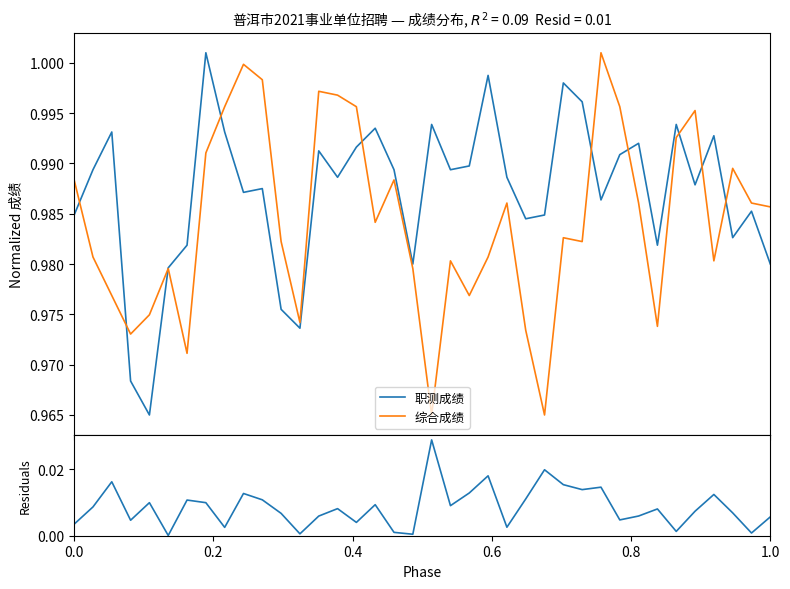

Is this an area chart (filled region under the line)?

No